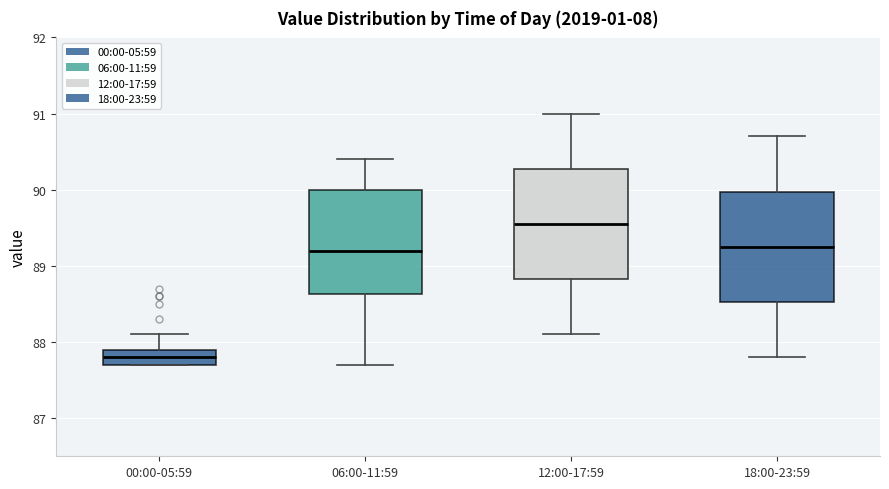

Reading left to right, read every box against the y-axis: the position of its median line, the range the box covers, and the ends of its whiskers. The values are not printed on the chart, so give them approximately, as read against the axis.

00:00-05:59: median 87.8, box 87.7 to 87.9, whiskers 87.7 to 88.1
06:00-11:59: median 89.2, box 88.6 to 90.0, whiskers 87.7 to 90.4
12:00-17:59: median 89.6, box 88.8 to 90.3, whiskers 88.1 to 91.0
18:00-23:59: median 89.3, box 88.5 to 90.0, whiskers 87.8 to 90.7